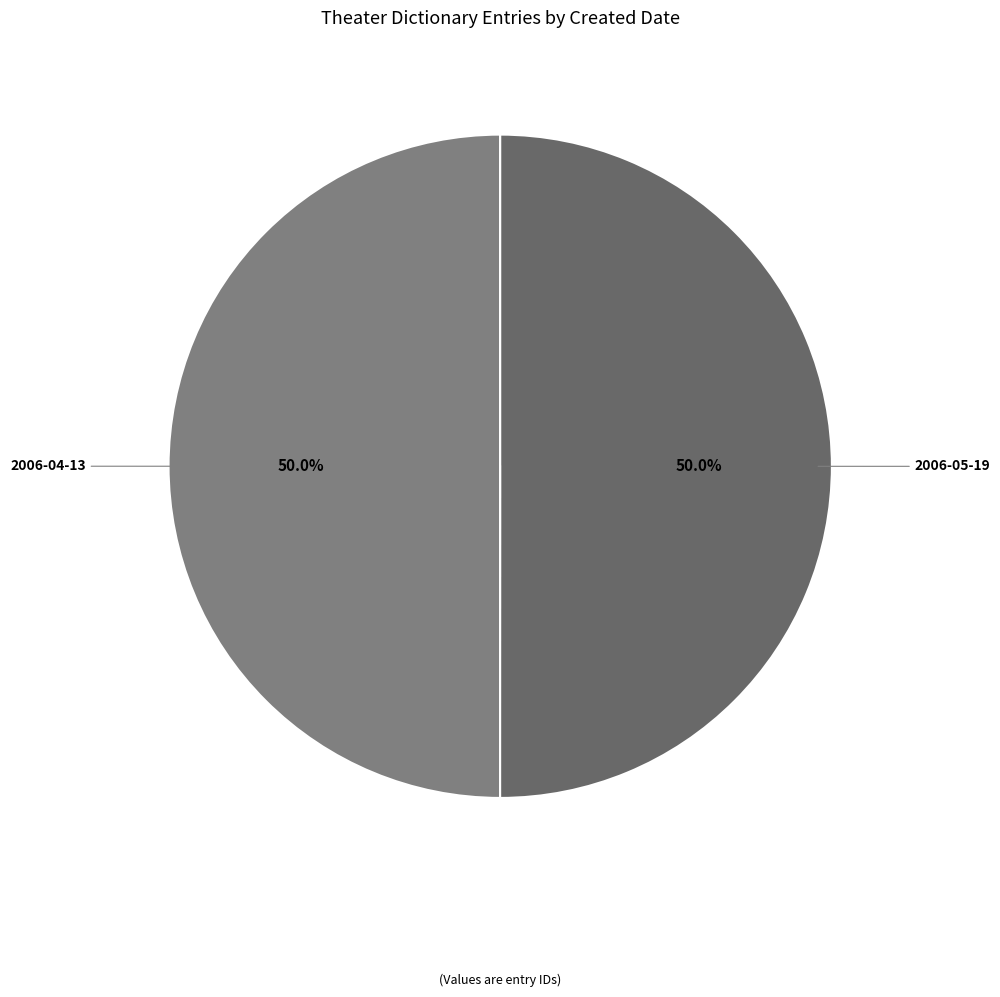

How many slices are in this pie chart?

2